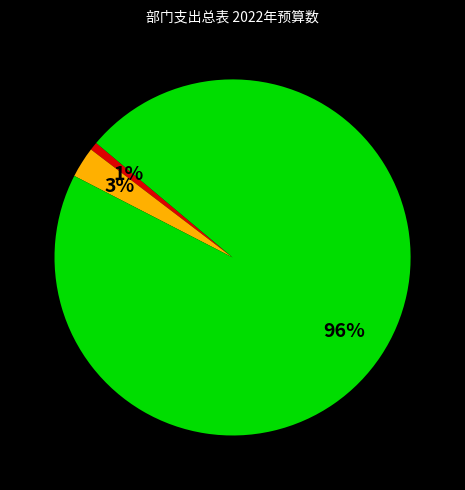

How many segments does this pie chart have?

3